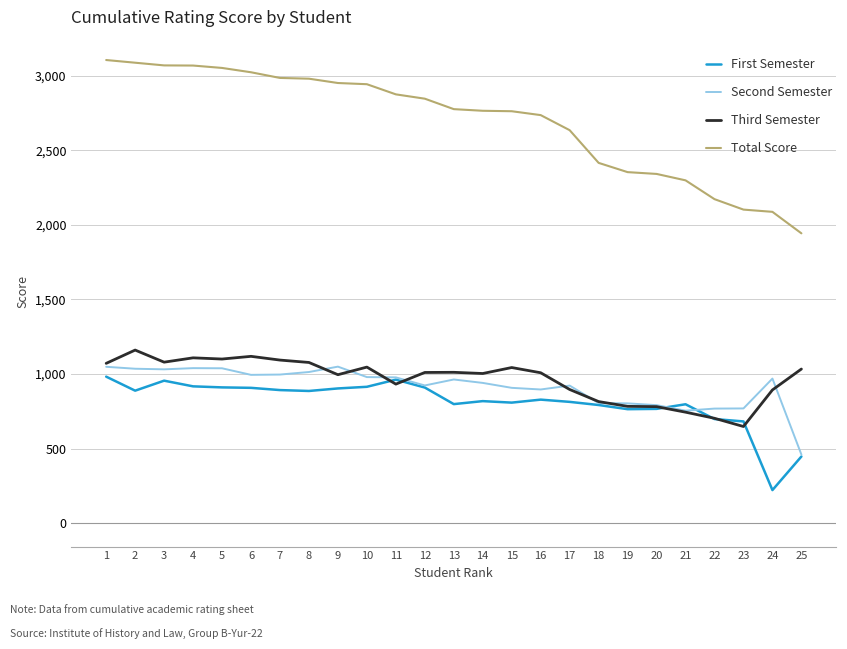

What is the difference between the Second Semester values at 16 and 6?

98